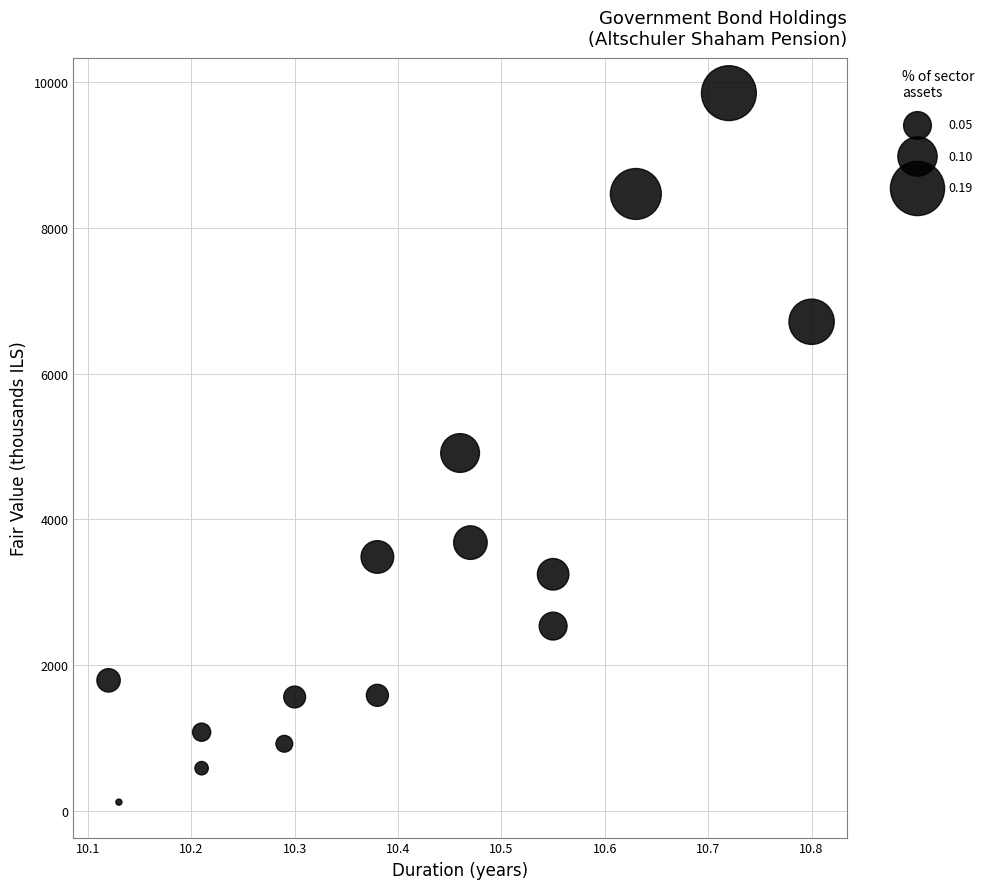

What is the range of Y values (max minus min)?

9731.3